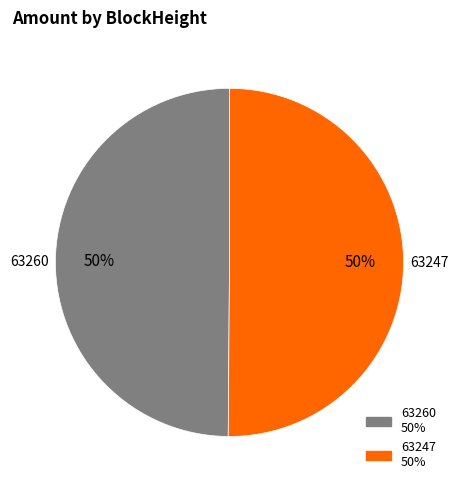

Is the sum of 63260 and 63247 greater than half?

Yes